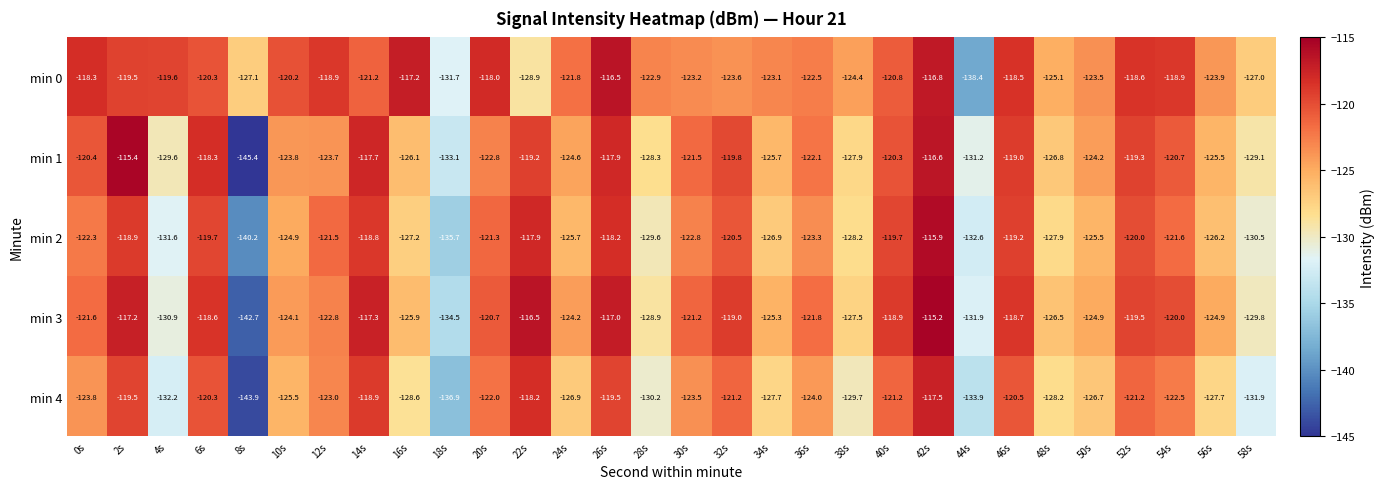

What is the spread (max minus min) of values at 38s?

5.3